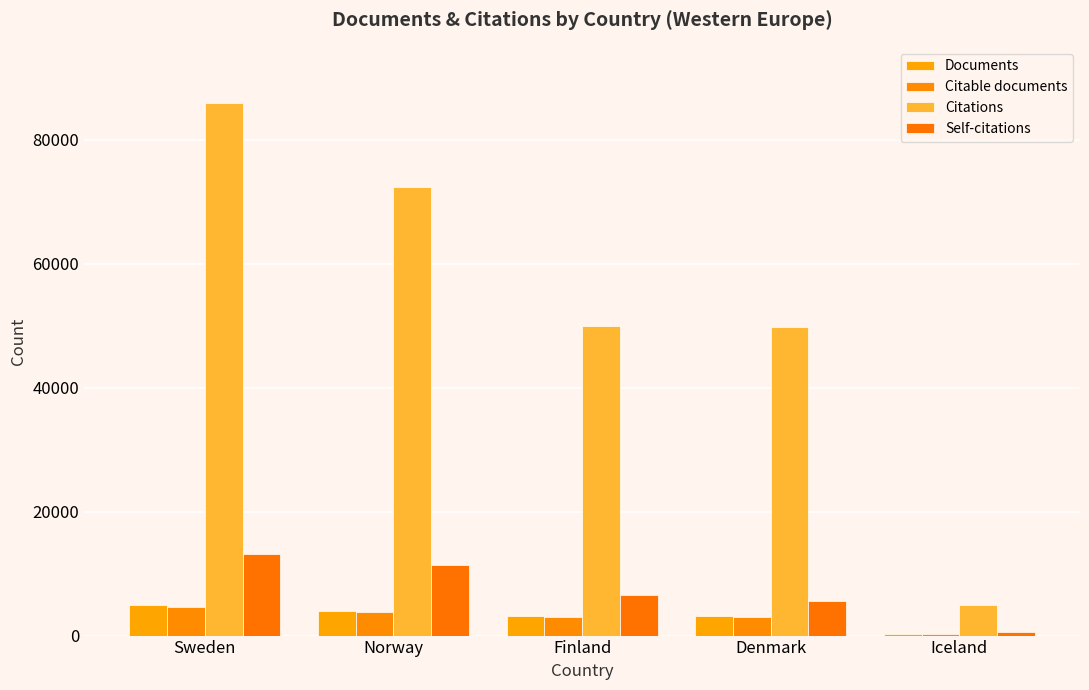

What is the average value of the Citations series?

52583